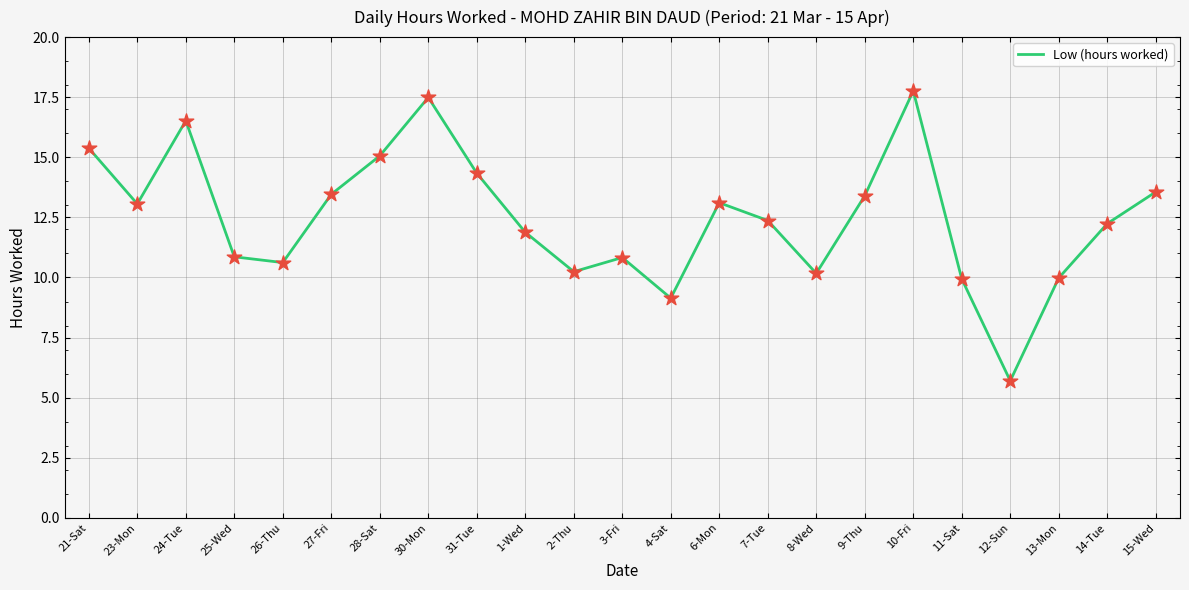

What is the change in value from 21-Sat to 28-Sat?

-0.3